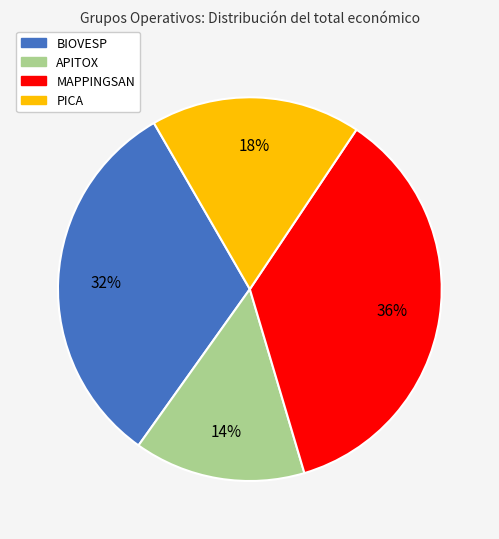

Is there any slice that represents more than half of the pie?

No